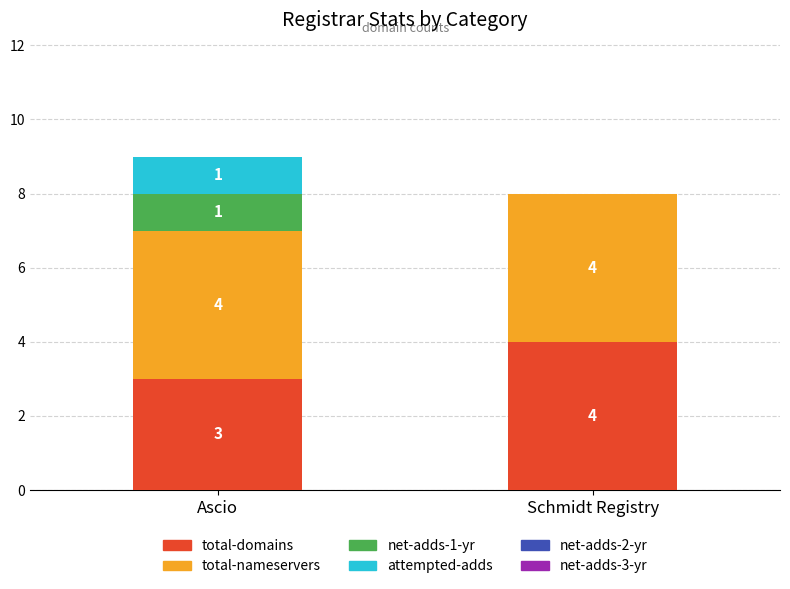

Reading left to right, list the values for the total-domains series.

Ascio=3	Schmidt Registry=4